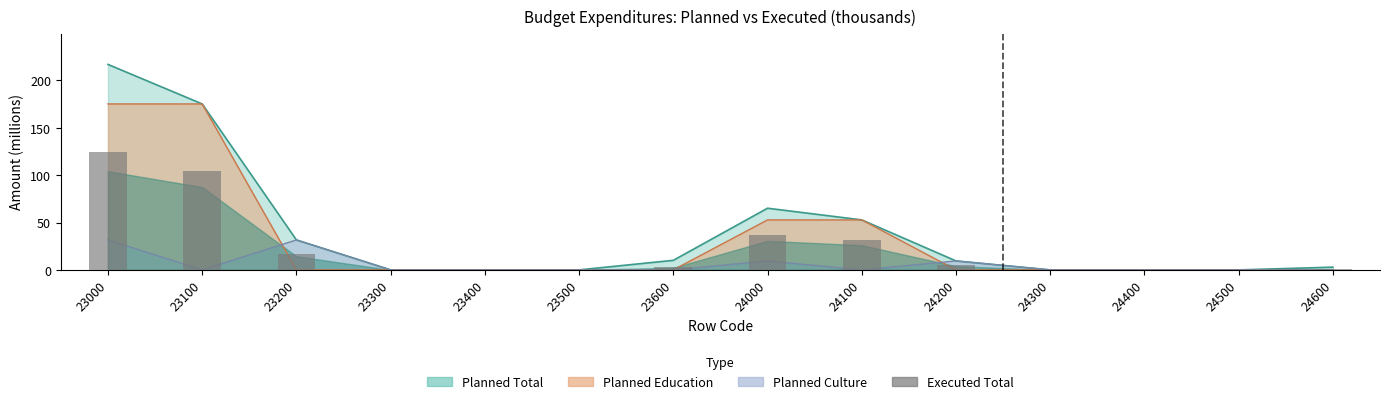

What is the sum of all values?

321.0